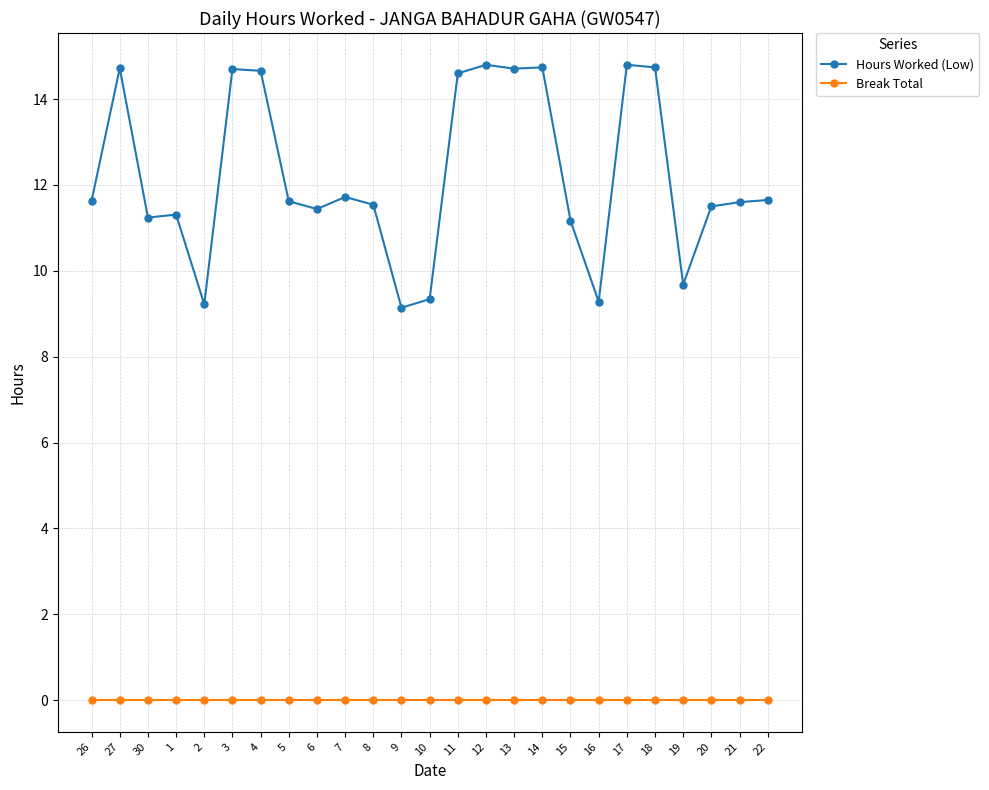

True or false: Hours Worked (Low) and Break Total intersect in this chart.

False